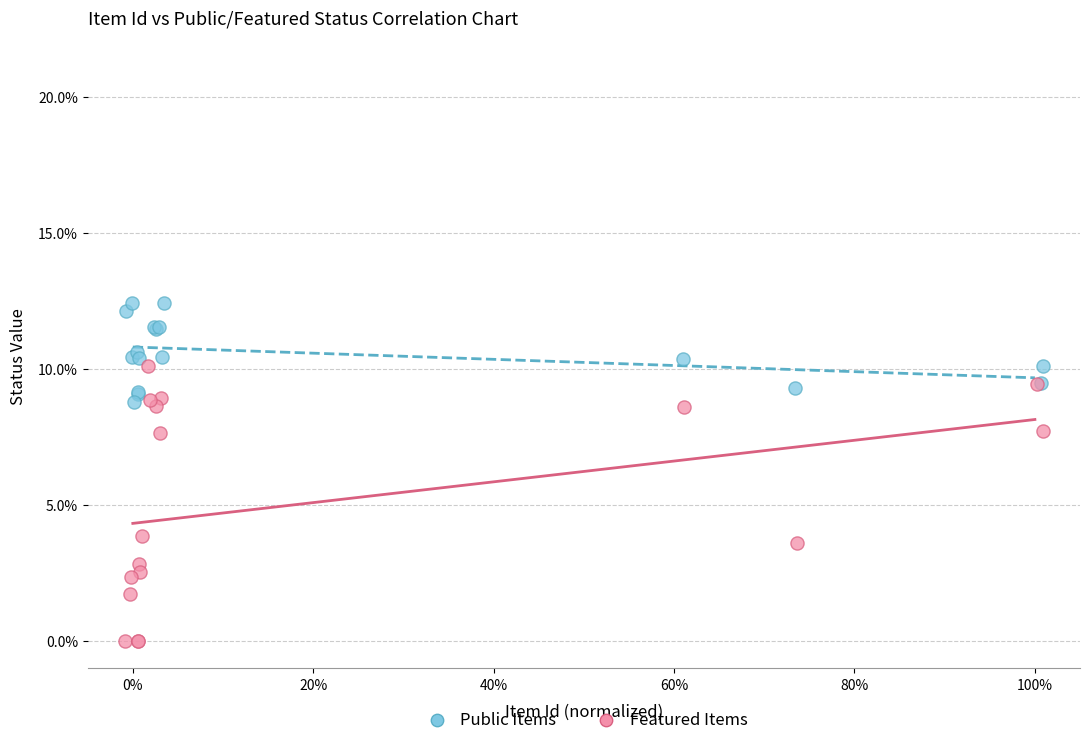

Which series contains the lowest Y value?

Featured Items